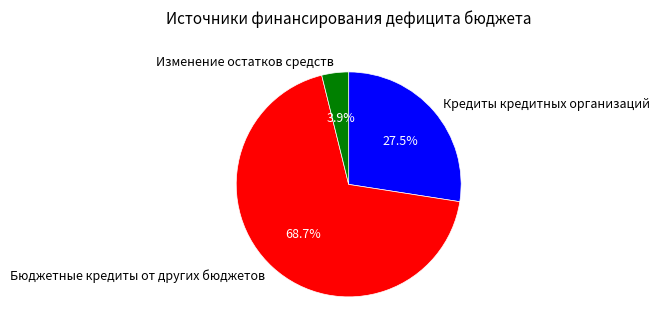

To the nearest percent, what is the difference between the Кредиты кредитных организаций and Изменение остатков средств slice percentages?

24%